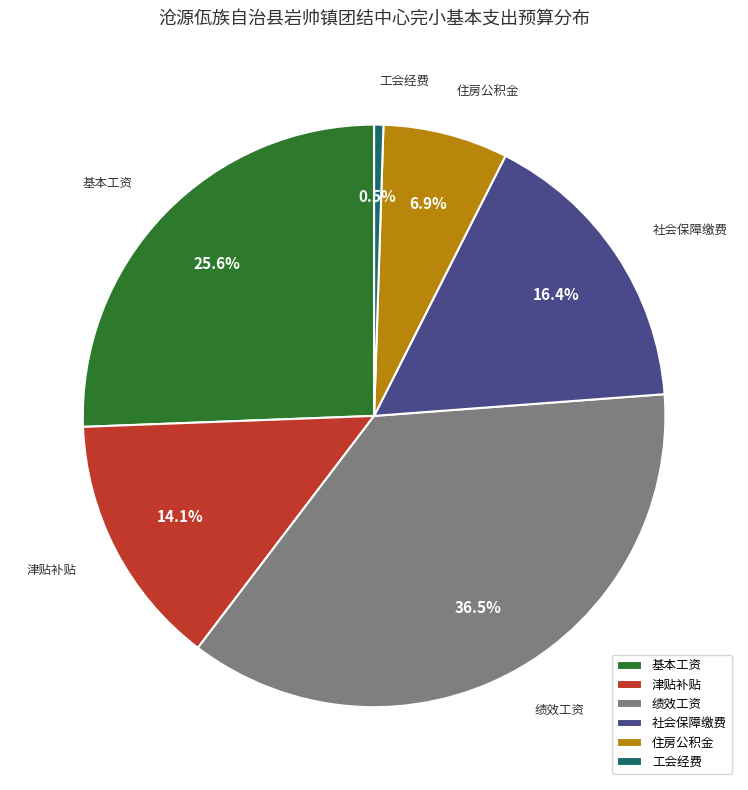

True or false: 基本工资 accounts for 17% of the total.

False